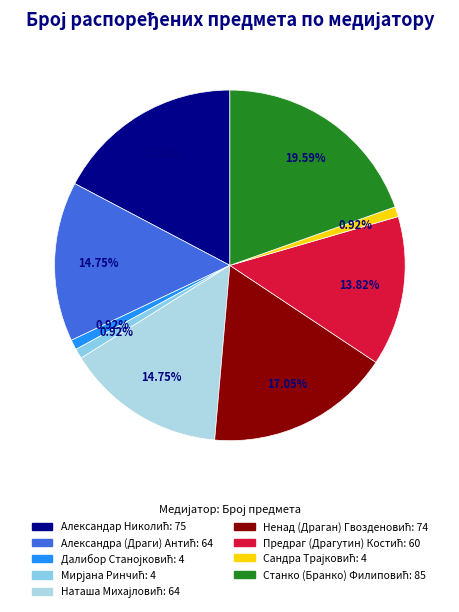

How many slices are in this pie chart?

9